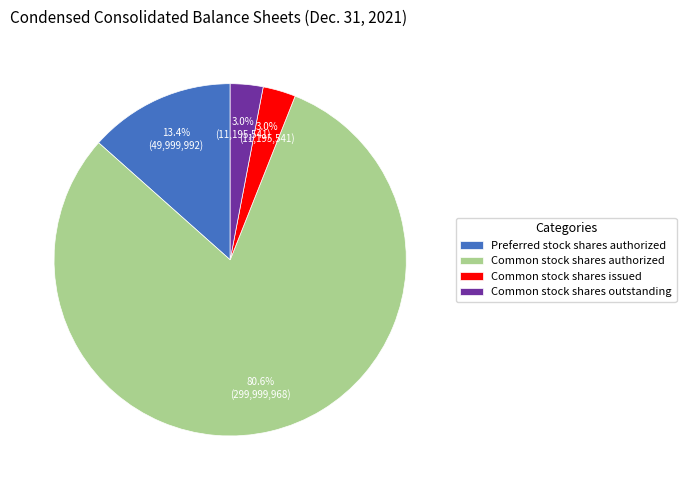

How many slices are in this pie chart?

4